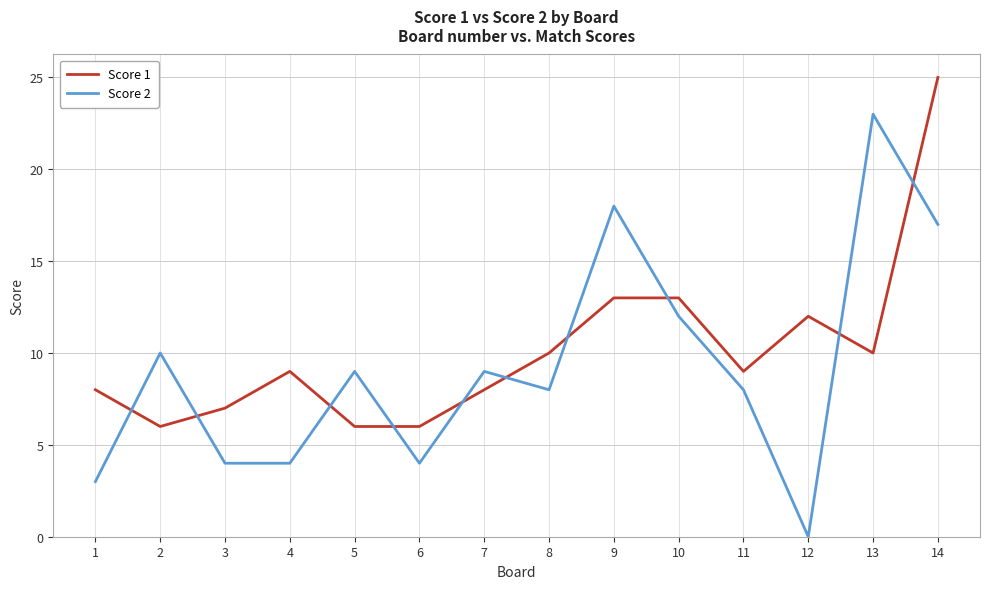

True or false: Score 1 has a value of 16 at 4.

False